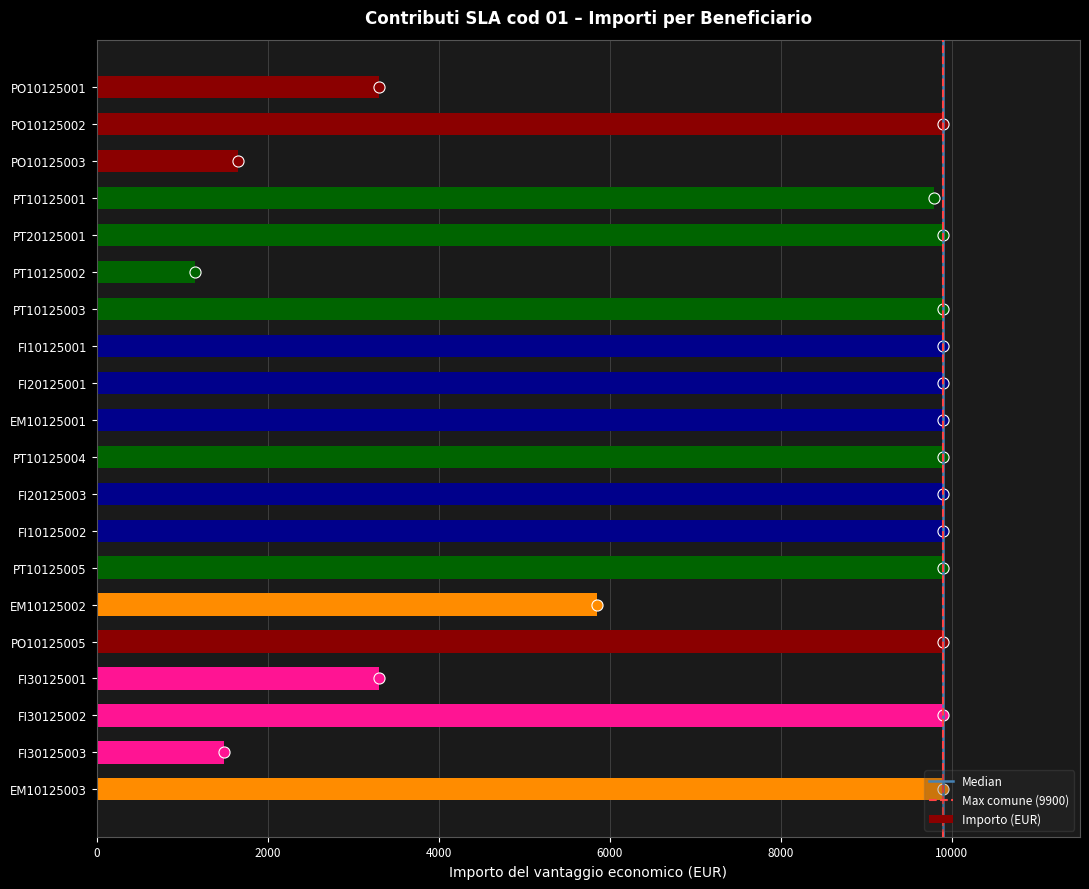

What is the smallest value displayed?

1155.0